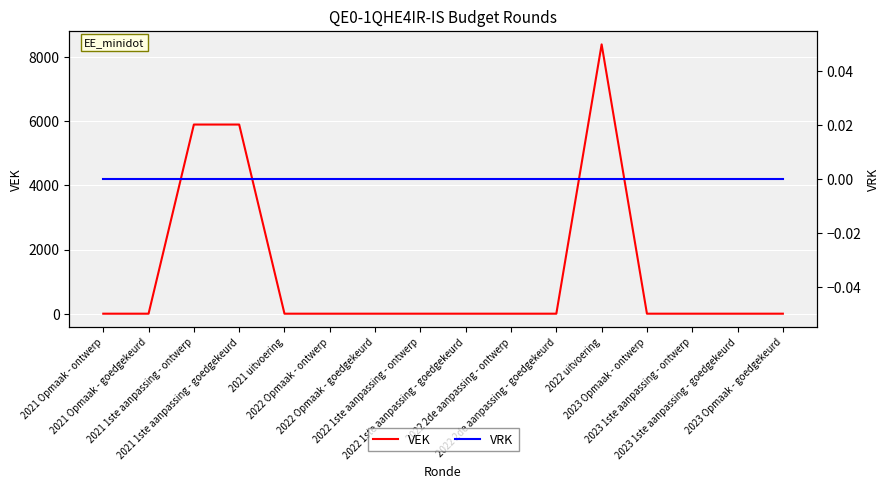

Is the value of VRK at 2023 Opmaak - goedgekeurd greater than the value of VEK at 2021 Opmaak - goedgekeurd?

No